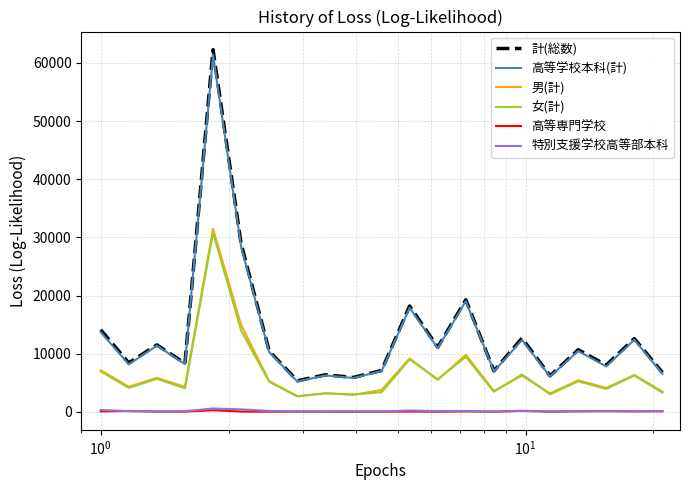

Which series has the largest range (max minus min)?

計(総数)